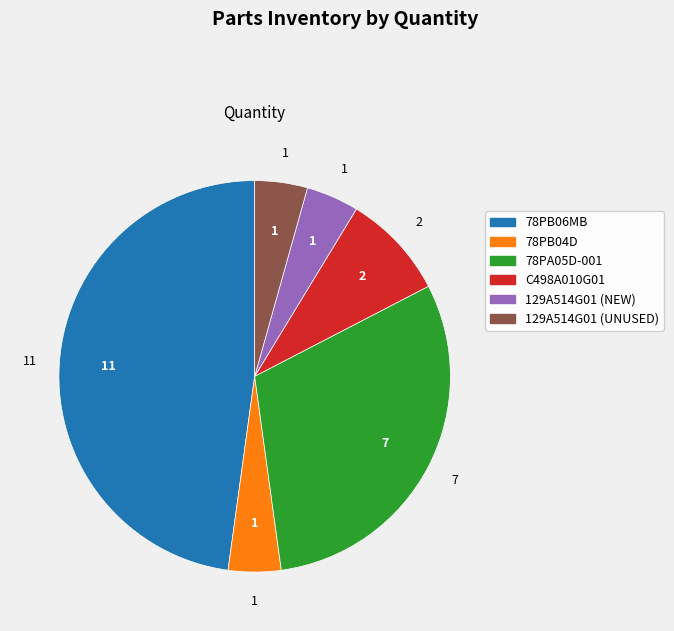

Does any single category account for the majority?

No